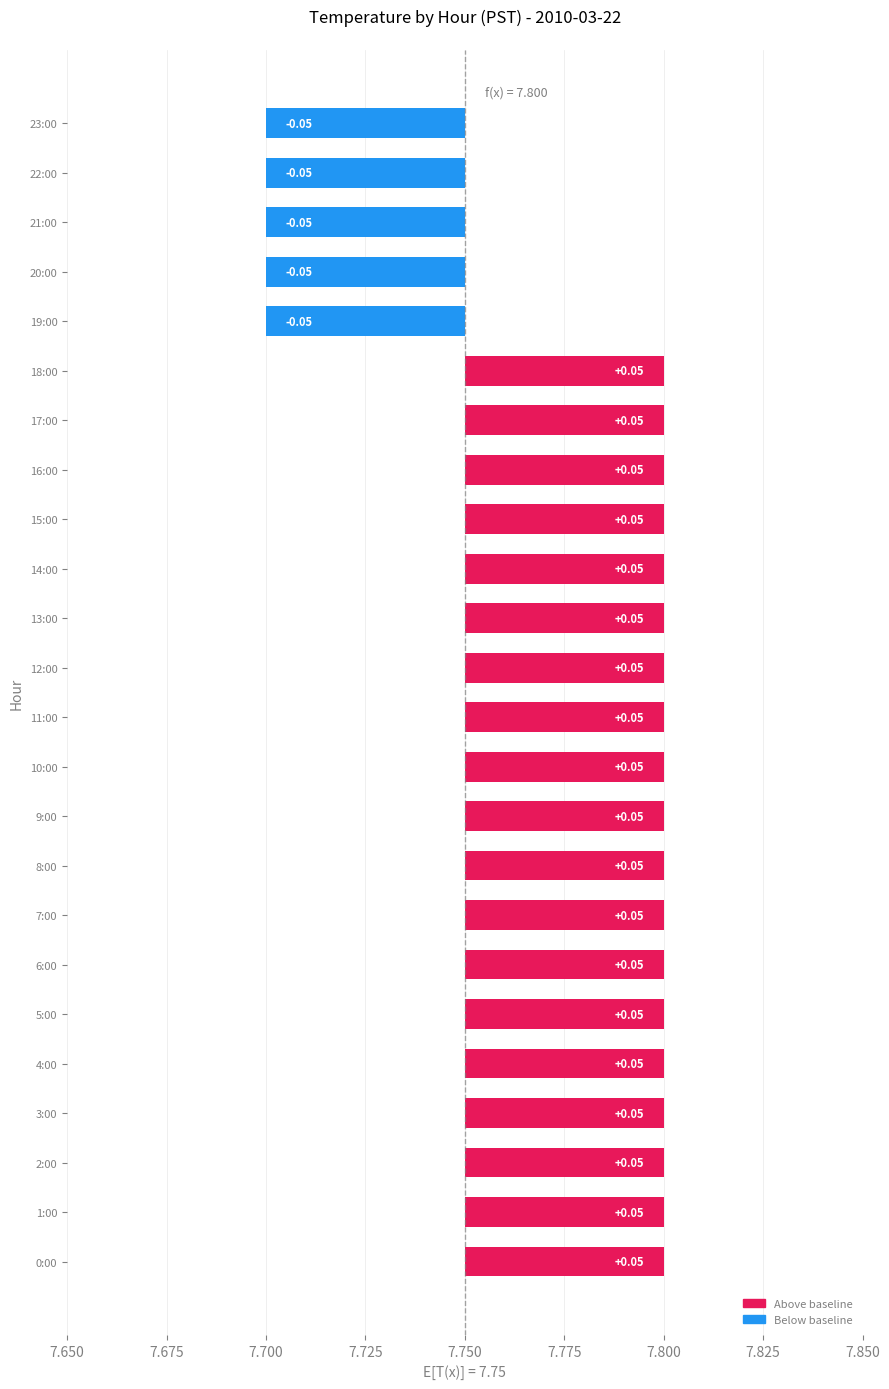

Does the chart contain any negative values?

Yes